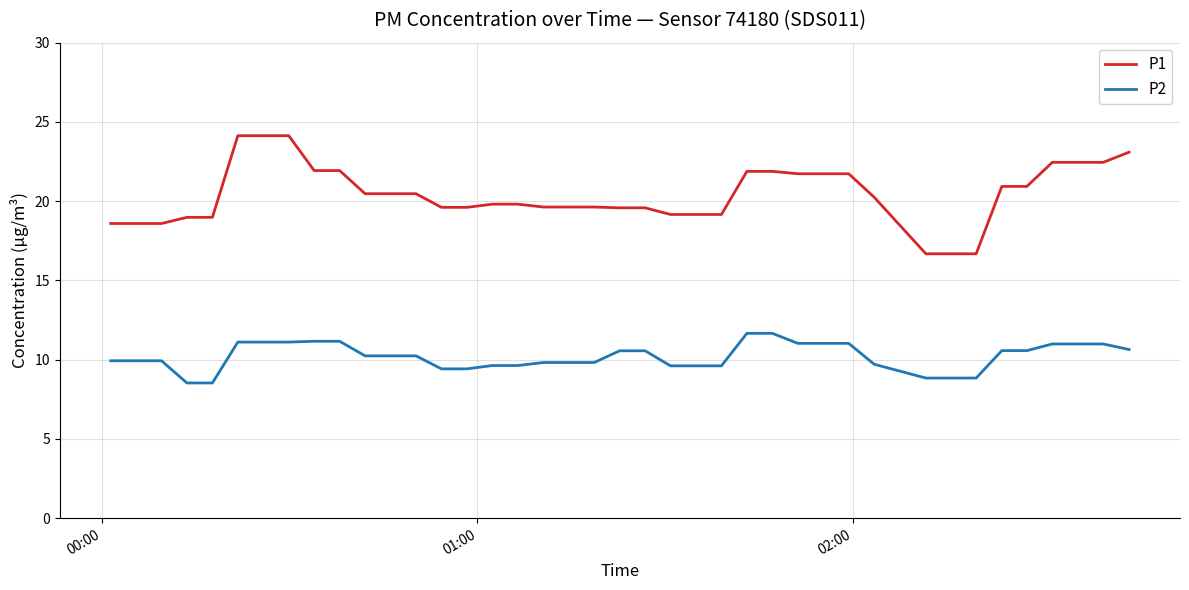

True or false: P2 and P1 cross at least once.

False